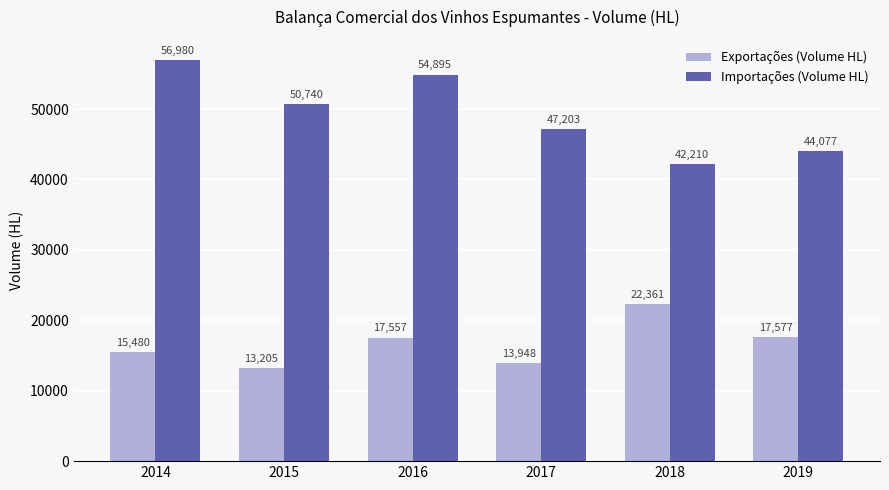

Which series has the largest range (max minus min)?

Importações (Volume HL)